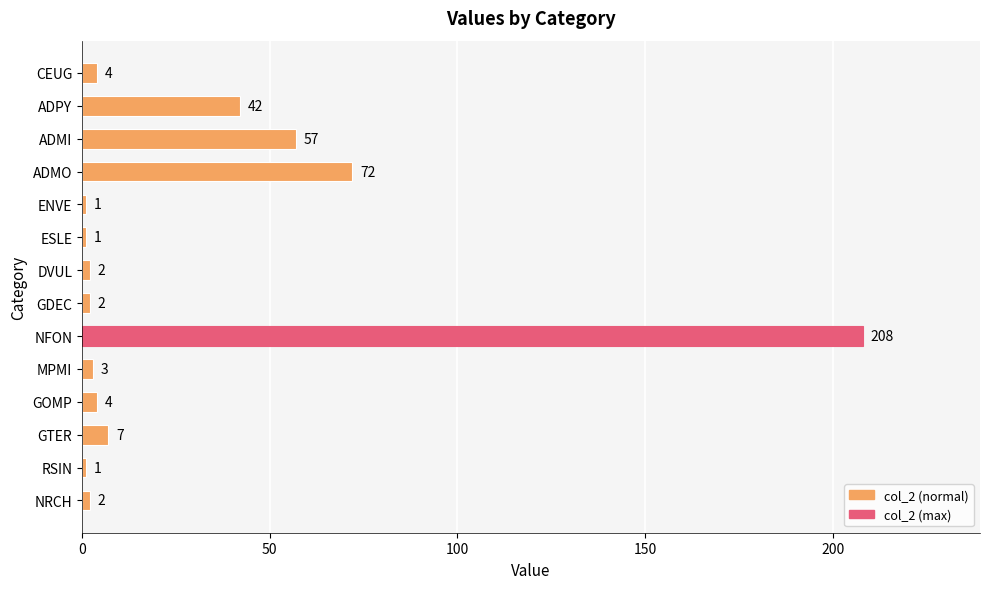

What is the difference between the second highest and second lowest values?

71